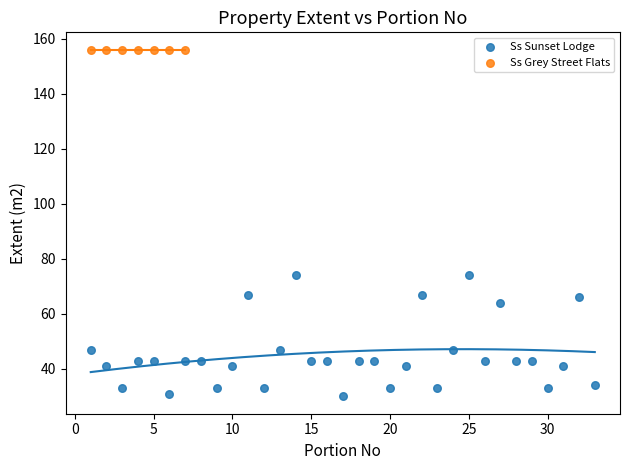

Which series contains the highest Y value?

Ss Grey Street Flats